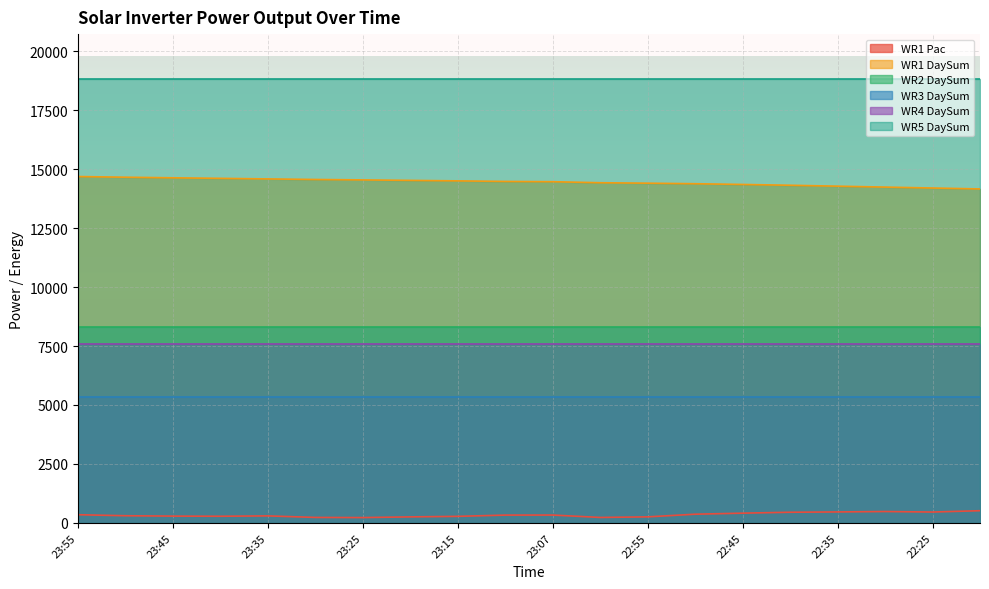

Reading left to right, list all the values displayed in this chart.

WR1 Pac: 23:55=345	23:50=302	23:45=286	23:40=280	23:35=295	23:30=230	23:25=224	23:20=253	23:15=276	23:10=329	23:07=331	23:00=229	22:55=254	22:50=367	22:45=411	22:40=450	22:35=463	22:30=480	22:25=459	22:20=515
WR1 DaySum: 23:55=14688	23:50=14659	23:45=14634	23:40=14611	23:35=14587	23:30=14563	23:25=14545	23:20=14525	23:15=14504	23:10=14480	23:07=14469	23:00=14425	22:55=14406	22:50=14383	22:45=14352	22:40=14318	22:35=14279	22:30=14240	22:25=14201	22:20=14162
WR2 DaySum: 23:55=8292	23:50=8292	23:45=8292	23:40=8292	23:35=8292	23:30=8292	23:25=8292	23:20=8292	23:15=8292	23:10=8292	23:07=8292	23:00=8292	22:55=8292	22:50=8292	22:45=8292	22:40=8292	22:35=8292	22:30=8292	22:25=8292	22:20=8292
WR3 DaySum: 23:55=5352	23:50=5352	23:45=5352	23:40=5352	23:35=5352	23:30=5352	23:25=5352	23:20=5352	23:15=5352	23:10=5352	23:07=5352	23:00=5352	22:55=5352	22:50=5352	22:45=5352	22:40=5352	22:35=5352	22:30=5352	22:25=5352	22:20=5352
WR4 DaySum: 23:55=7574	23:50=7574	23:45=7574	23:40=7574	23:35=7574	23:30=7574	23:25=7574	23:20=7574	23:15=7574	23:10=7574	23:07=7574	23:00=7574	22:55=7574	22:50=7574	22:45=7574	22:40=7574	22:35=7574	22:30=7574	22:25=7574	22:20=7574
WR5 DaySum: 23:55=18844	23:50=18844	23:45=18844	23:40=18844	23:35=18844	23:30=18844	23:25=18844	23:20=18844	23:15=18844	23:10=18844	23:07=18844	23:00=18844	22:55=18844	22:50=18844	22:45=18844	22:40=18844	22:35=18844	22:30=18844	22:25=18844	22:20=18844